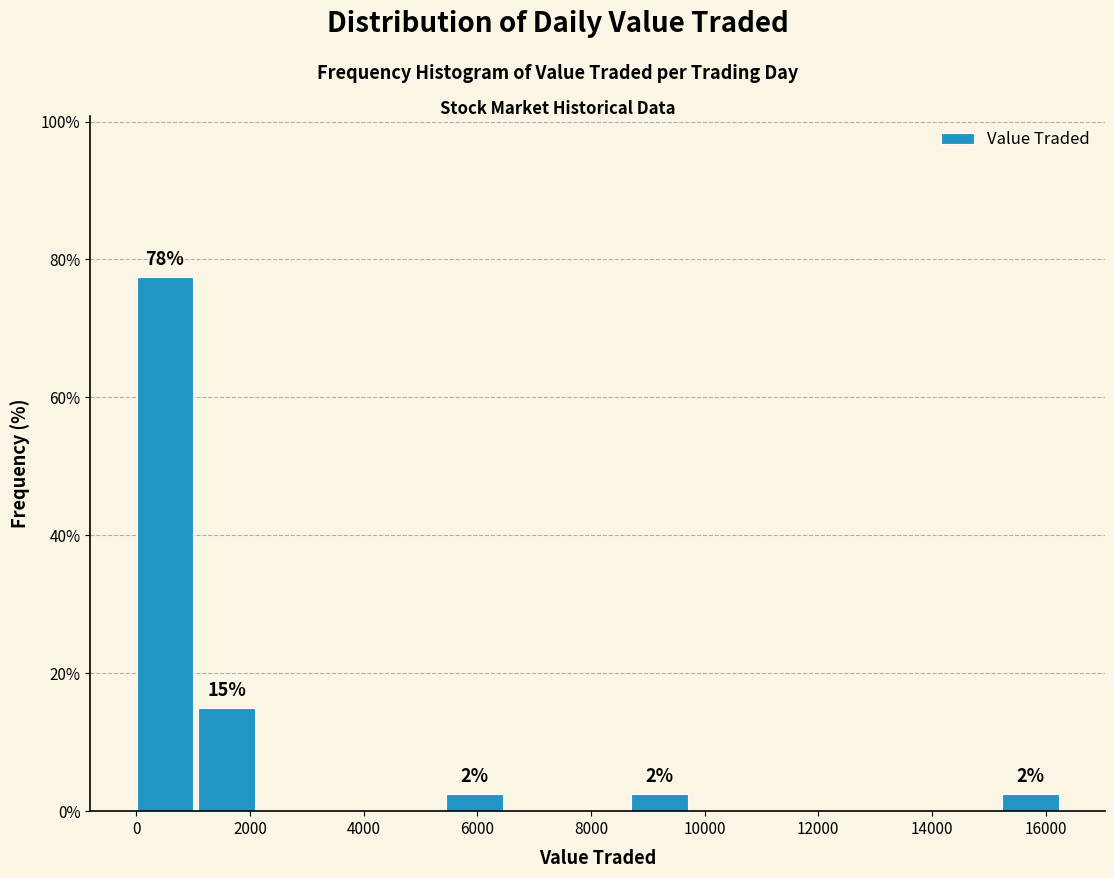

Which range on the x-axis has the tallest bar?

0 to 1000